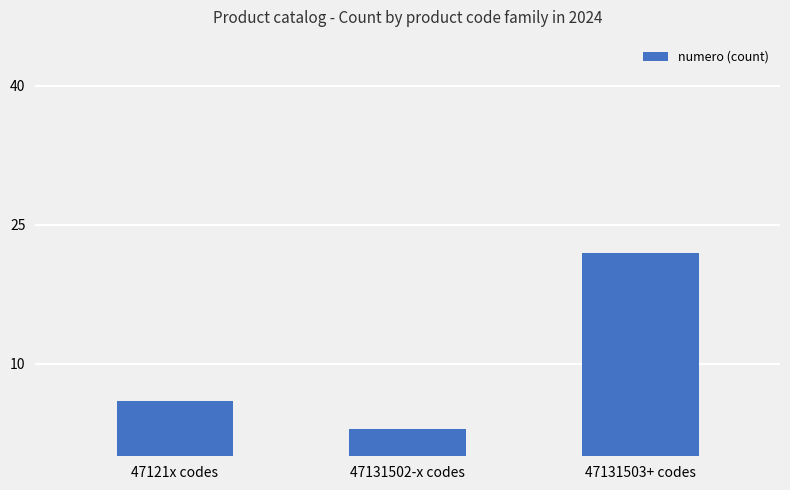

At which category does the chart reach its peak across all series?

47131503+ codes